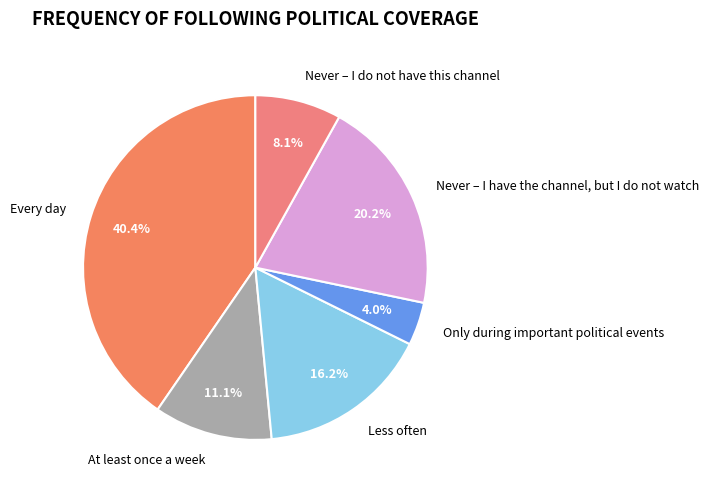

The Less often slice represents 16% of the pie. True or false?

True